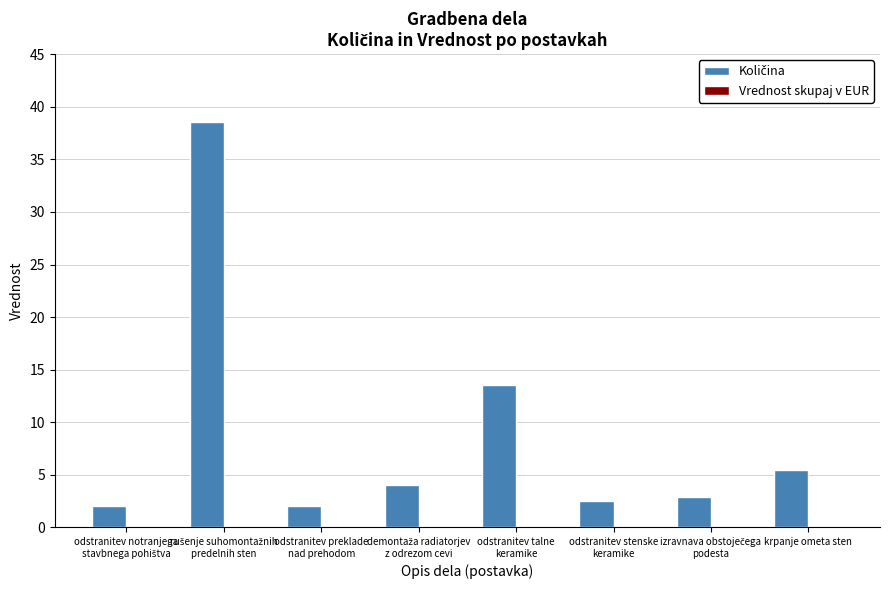

What is the label of the 1st bar from the right?

krpanje ometa sten